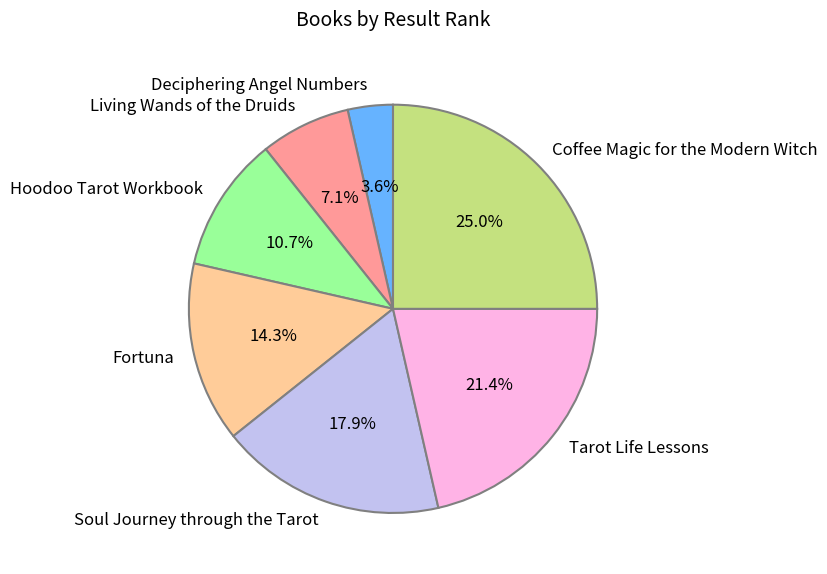

Rank the categories by value from highest to lowest.

Coffee Magic for the Modern Witch, Tarot Life Lessons, Soul Journey through the Tarot, Fortuna, Hoodoo Tarot Workbook, Living Wands of the Druids, Deciphering Angel Numbers